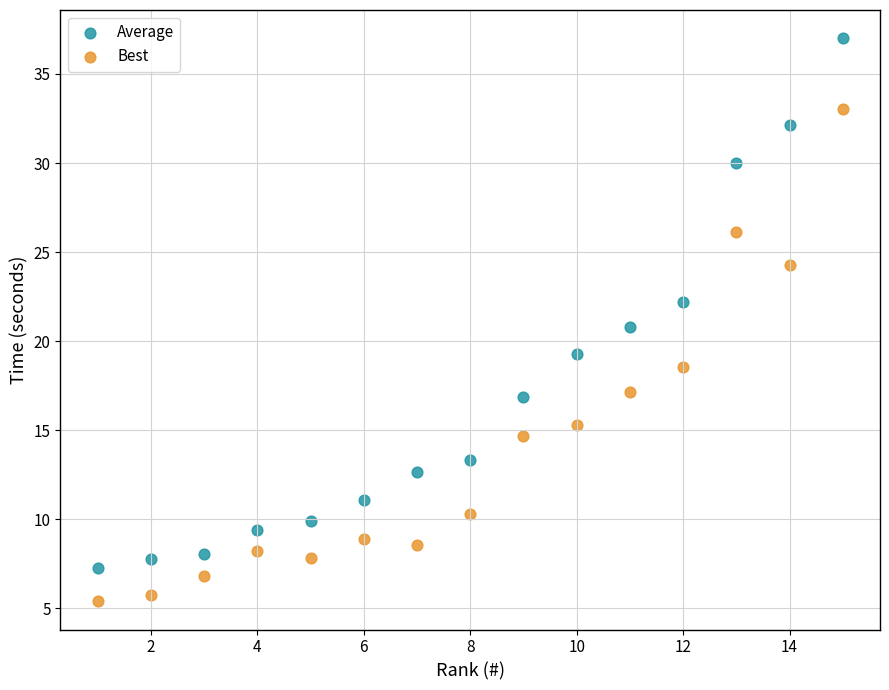

Across all data points, what is the range of Y values (max minus min)?

31.6